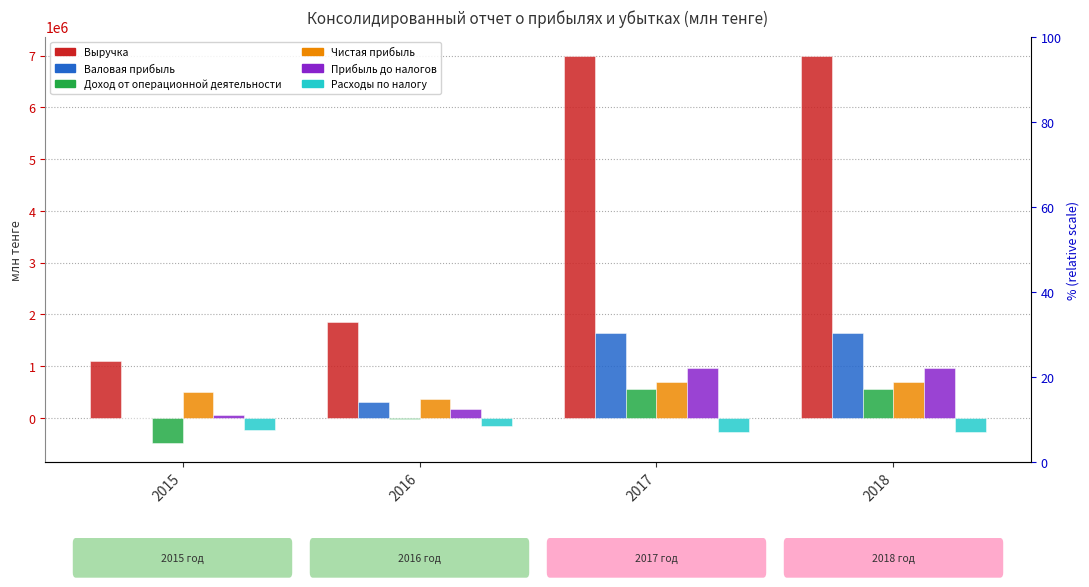

What is the difference between the maximum and minimum values in the Выручка series?

5895158.4